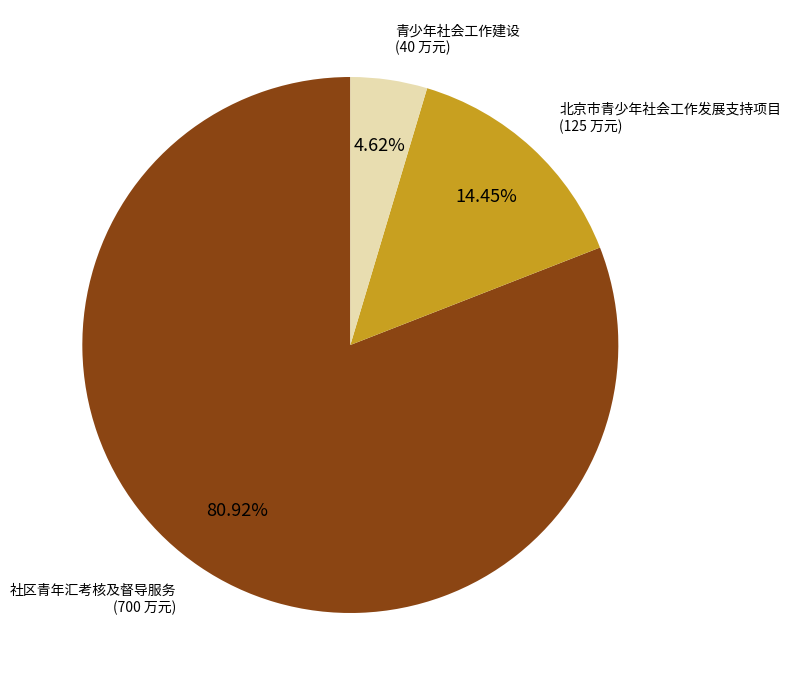

What percentage is the 北京市青少年社会工作发展支持项目 slice, to the nearest percent?

14%